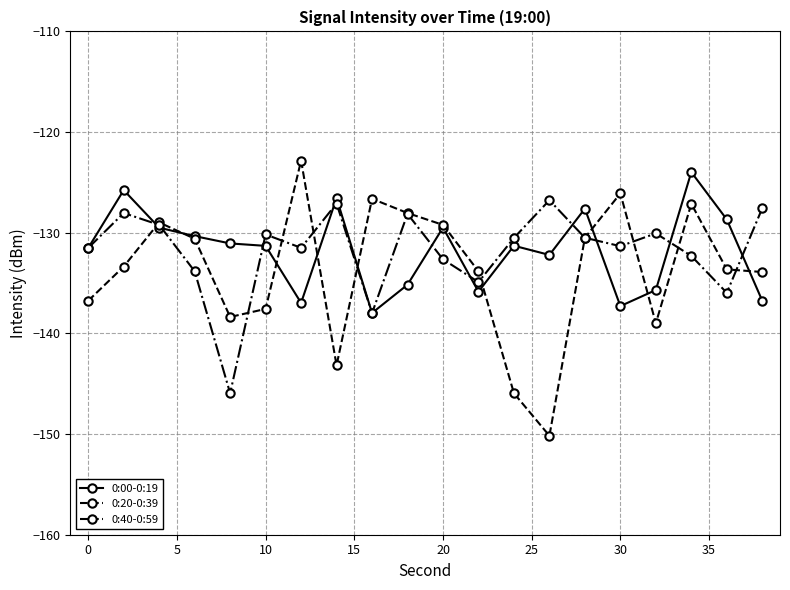

After their last crossing, which series has the higher values: 0:00-0:19 or 0:40-0:59?

0:40-0:59